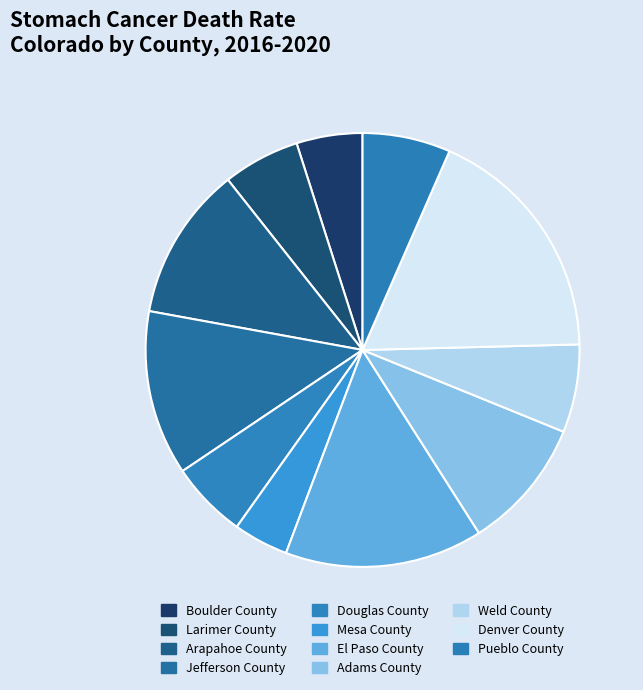

To the nearest percent, what portion does Boulder County represent?

5%